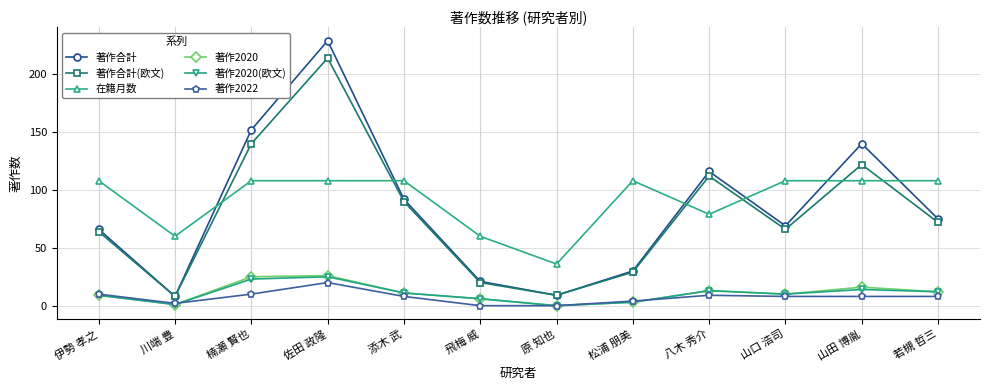

At how many categories does at least one series exceed 41?

11